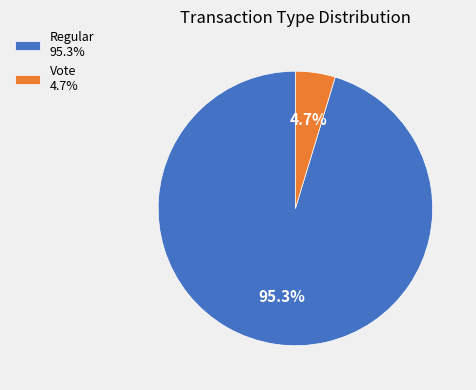

How many segments does this pie chart have?

2